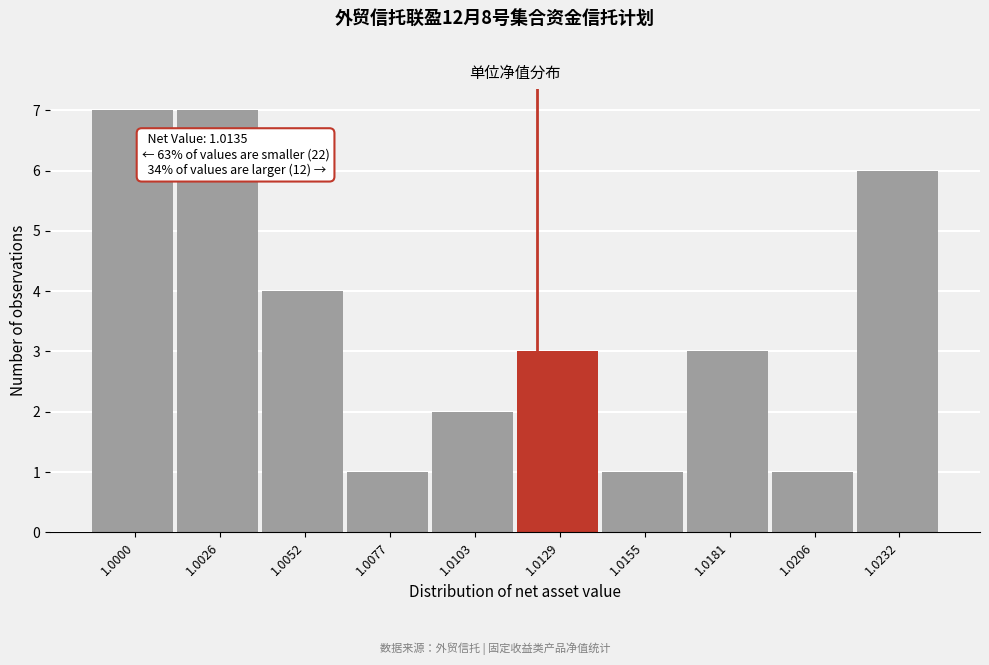

Reading left to right, what are all the values shown in this chart?

7	7	4	1	2	3	1	3	1	6